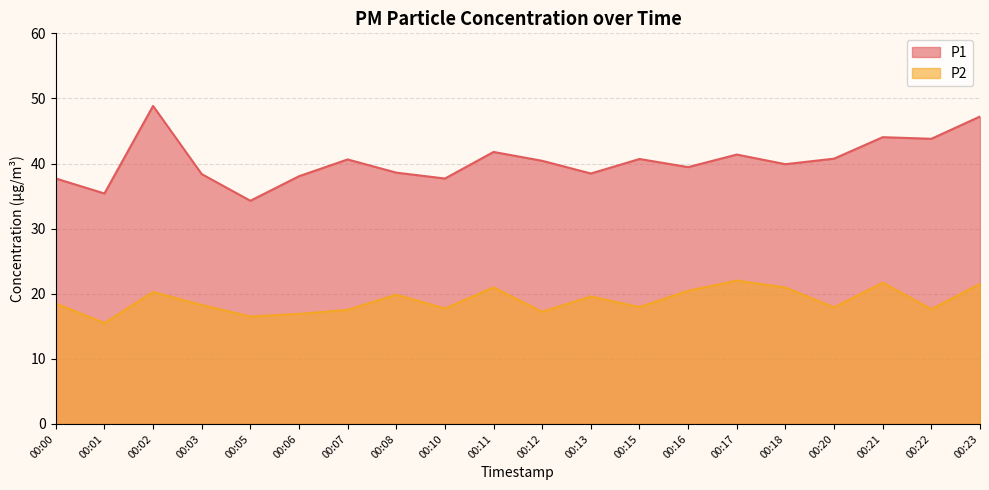

What is the value of the P1 point at the 20th from the left?

47.2